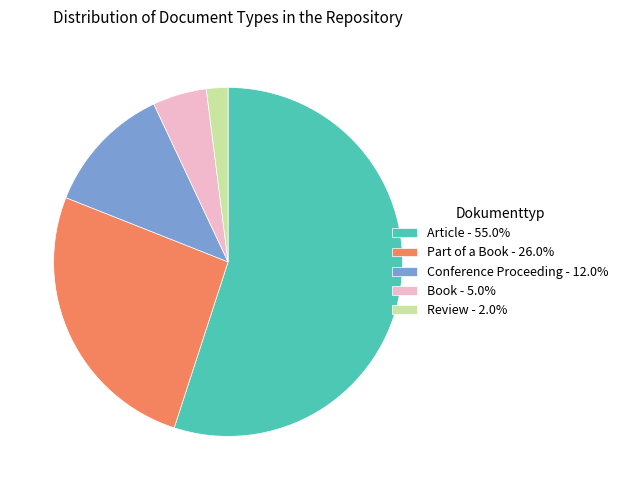

Between Part of a Book and Conference Proceeding, which is larger?

Part of a Book